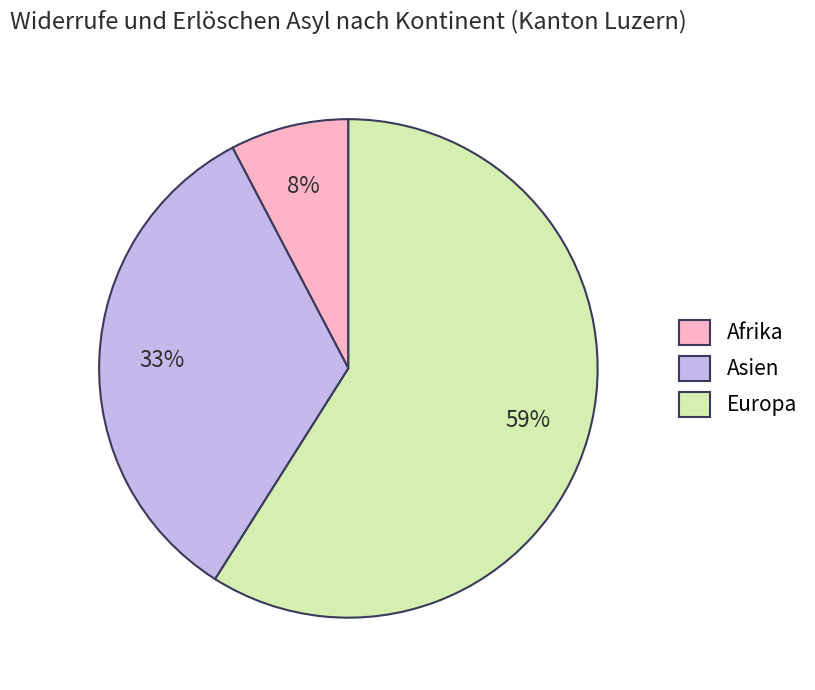

To the nearest percent, what is the difference between the largest and smallest slice percentages?

51%